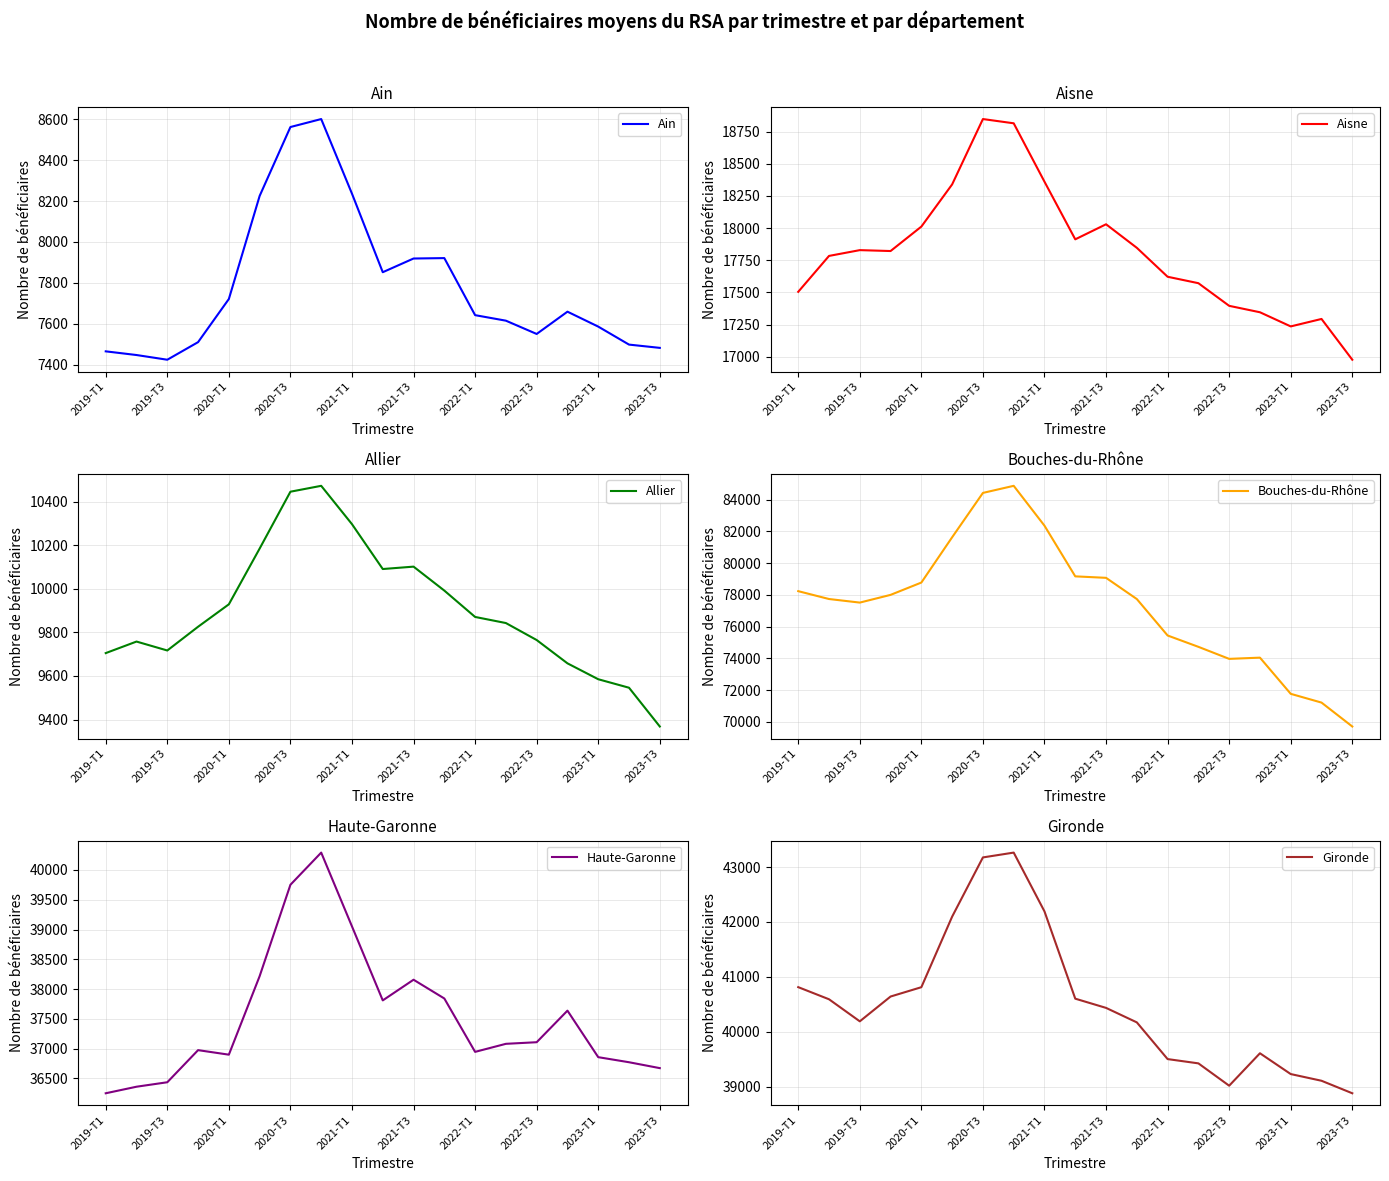

How many categories are shown in the chart?

19